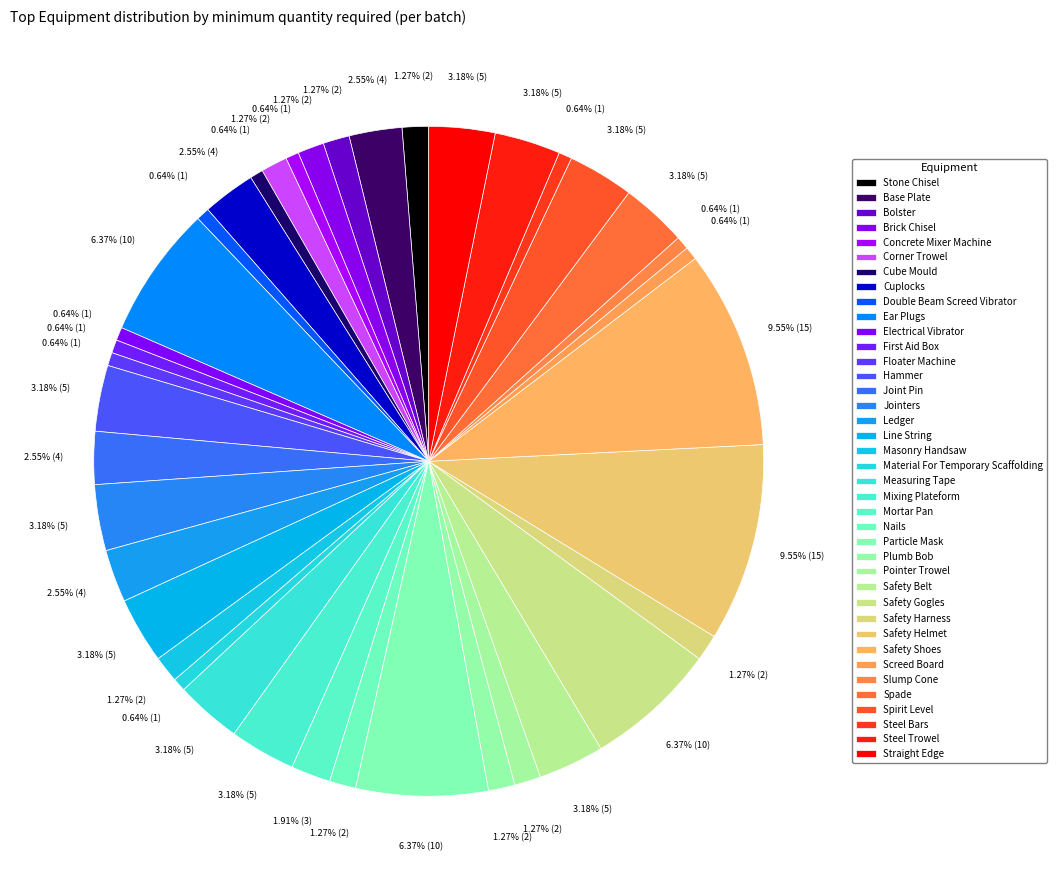

To the nearest percent, what is the combined percentage of Material For Temporary Scaffolding and Steel Trowel?

4%